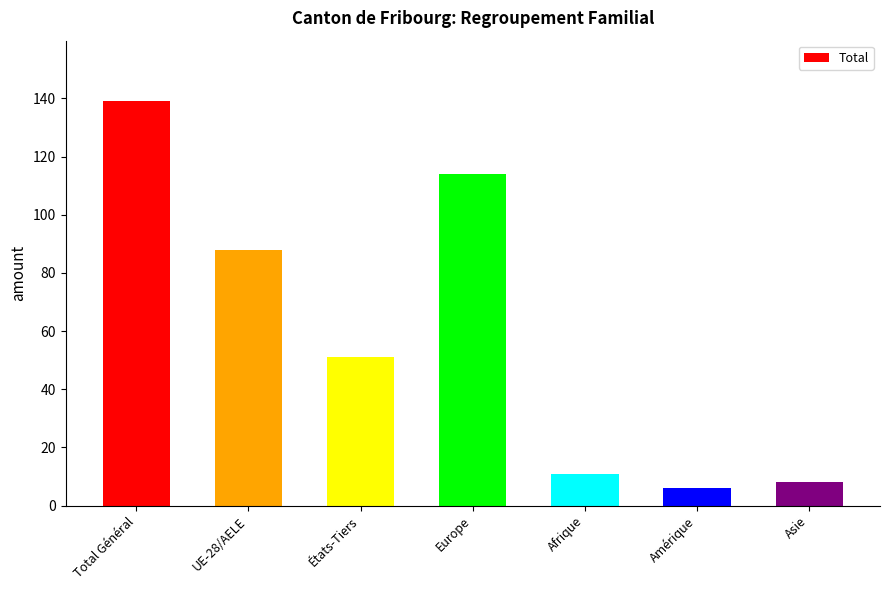

Is it true that the value at Amérique is 6?

True